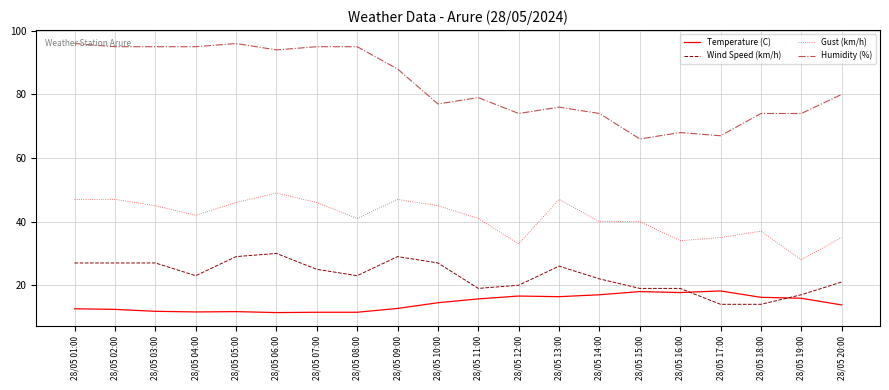

Rank the series at 28/05 10:00 from lowest to highest value.

Temperature (C), Wind Speed (km/h), Gust (km/h), Humidity (%)